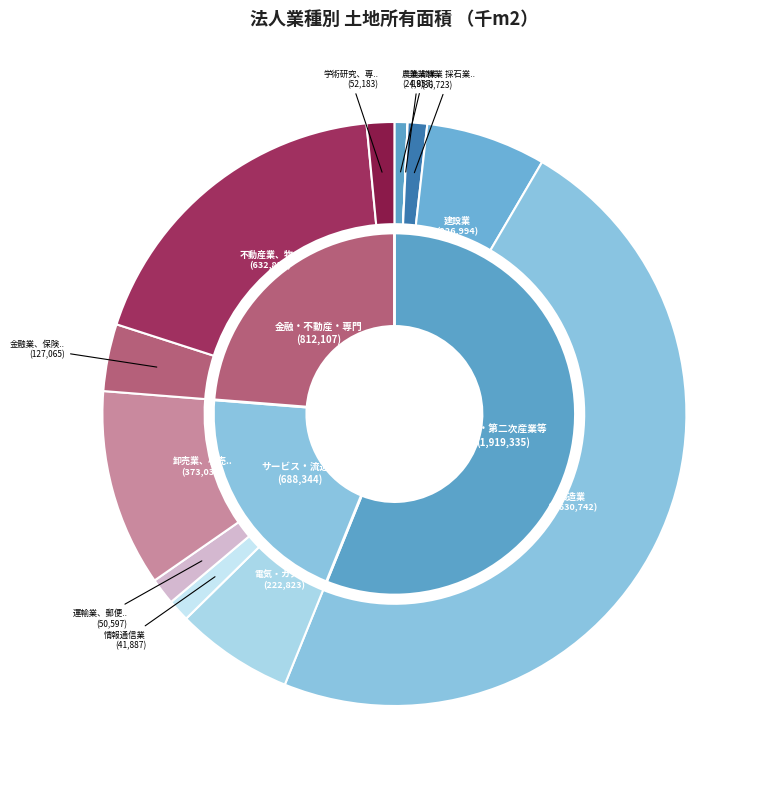

Is the sum of 情報通信業 and 金融業、保険業 greater than half?

No